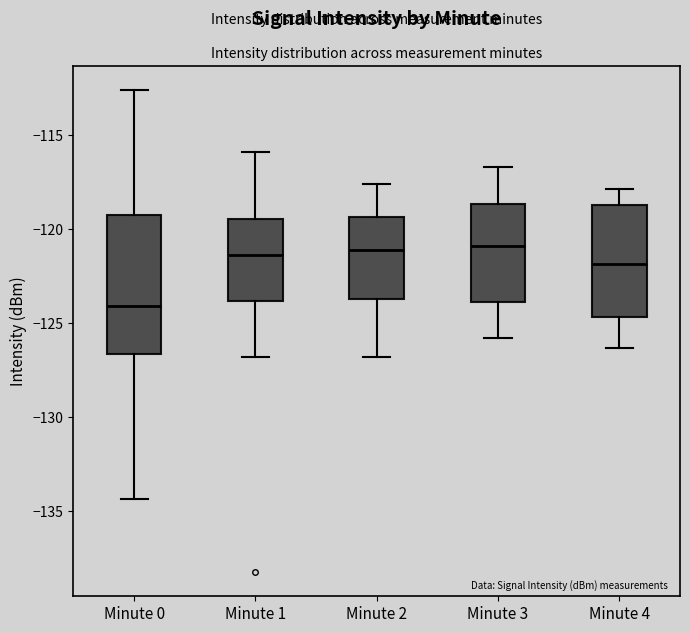

Reading left to right, read every box against the y-axis: the position of its median line, the range the box covers, and the ends of its whiskers. The values are not printed on the chart, so give them approximately, as read against the axis.

Minute 0: median -124.0, box -126.5 to -119.5, whiskers -134.5 to -112.5
Minute 1: median -121.5, box -124.0 to -119.5, whiskers -127.0 to -116.0
Minute 2: median -121.0, box -123.5 to -119.5, whiskers -127.0 to -117.5
Minute 3: median -121.0, box -124.0 to -118.5, whiskers -126.0 to -116.5
Minute 4: median -122.0, box -124.5 to -118.5, whiskers -126.5 to -118.0